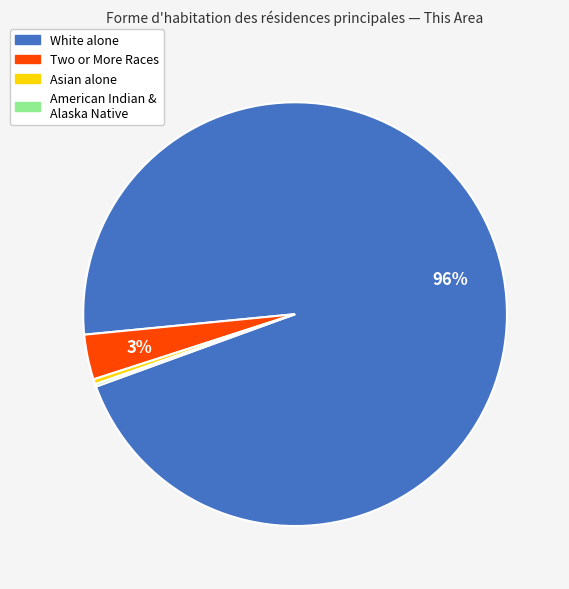

Does any single category account for the majority?

Yes